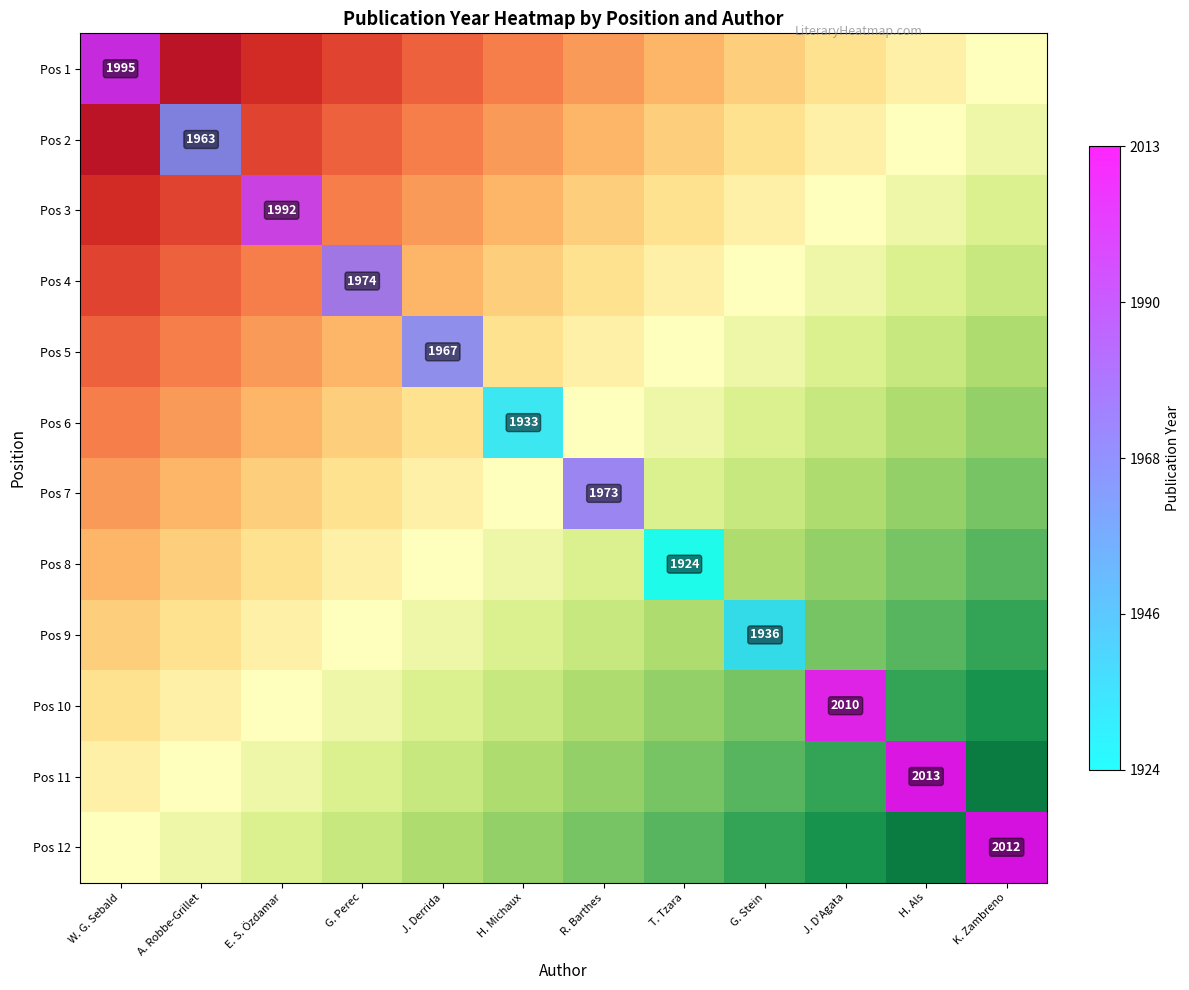

How many values in Pos 11 are above zero?

1